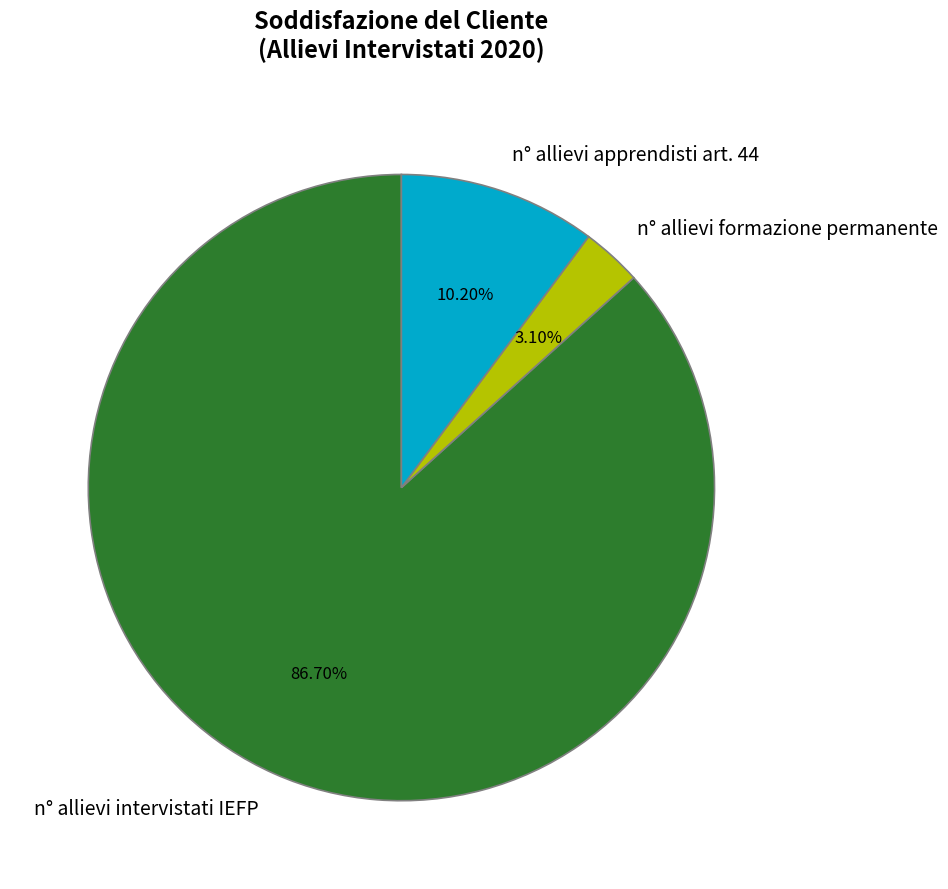

How many segments does this pie chart have?

3